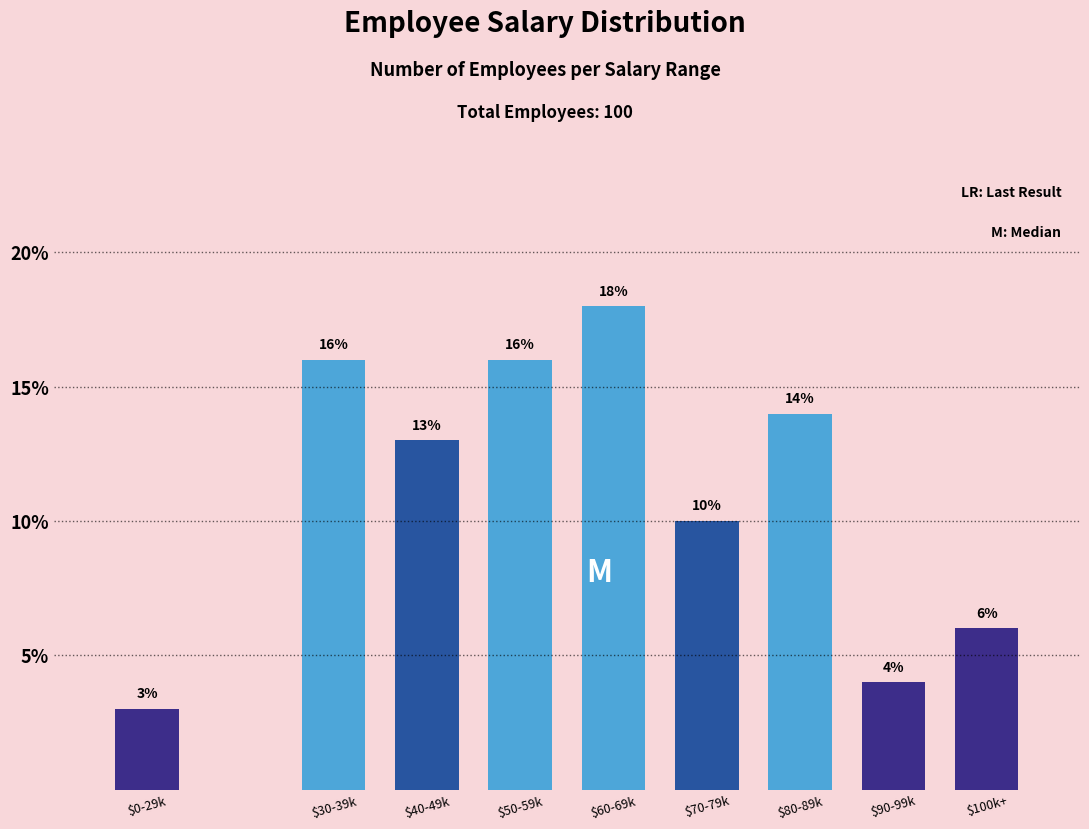

Reading left to right, extract all data points from this chart.

3.0	16.0	13.0	16.0	18.0	10.0	14.0	4.0	6.0